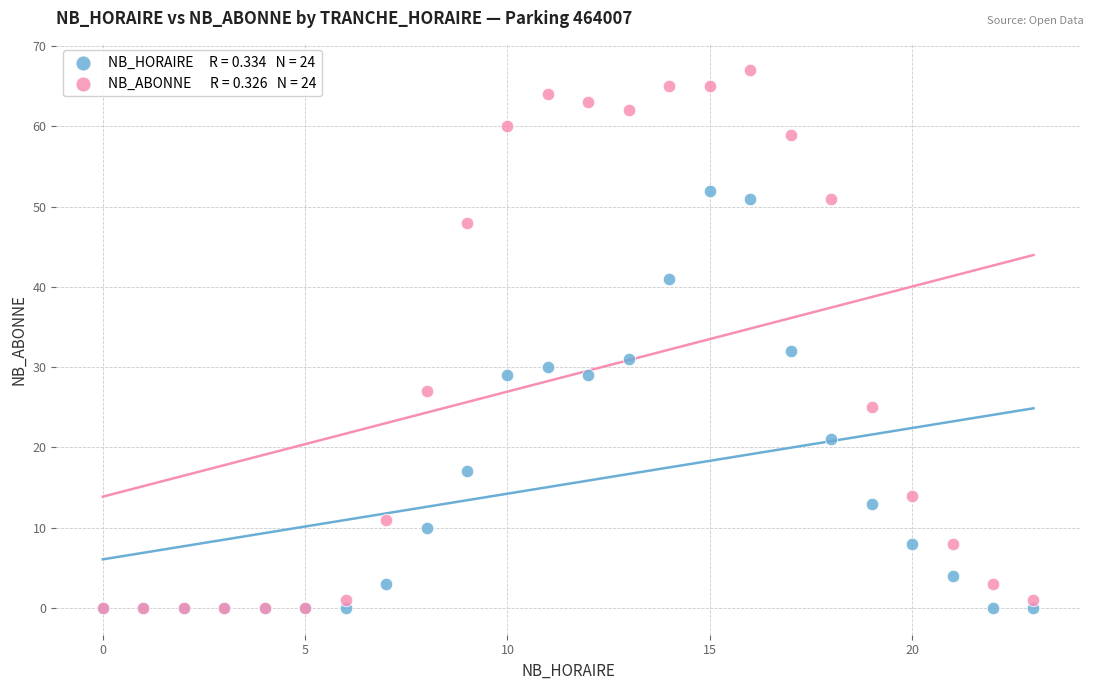

Across all series, what Y value is closest to 33?

32